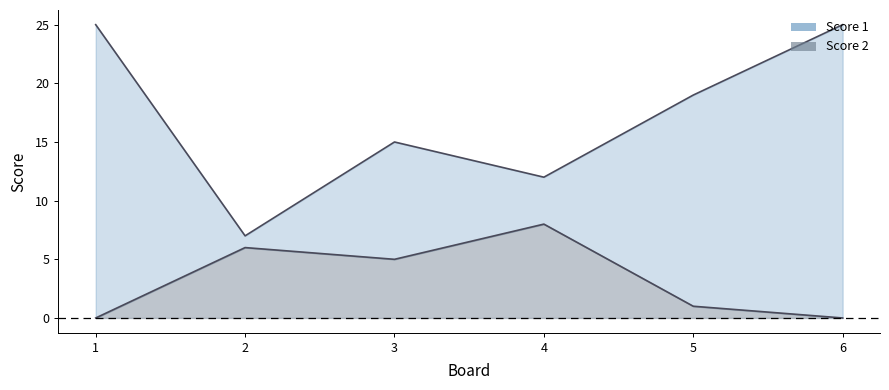

Count the Score 1 values in the range 12 to 25.

5